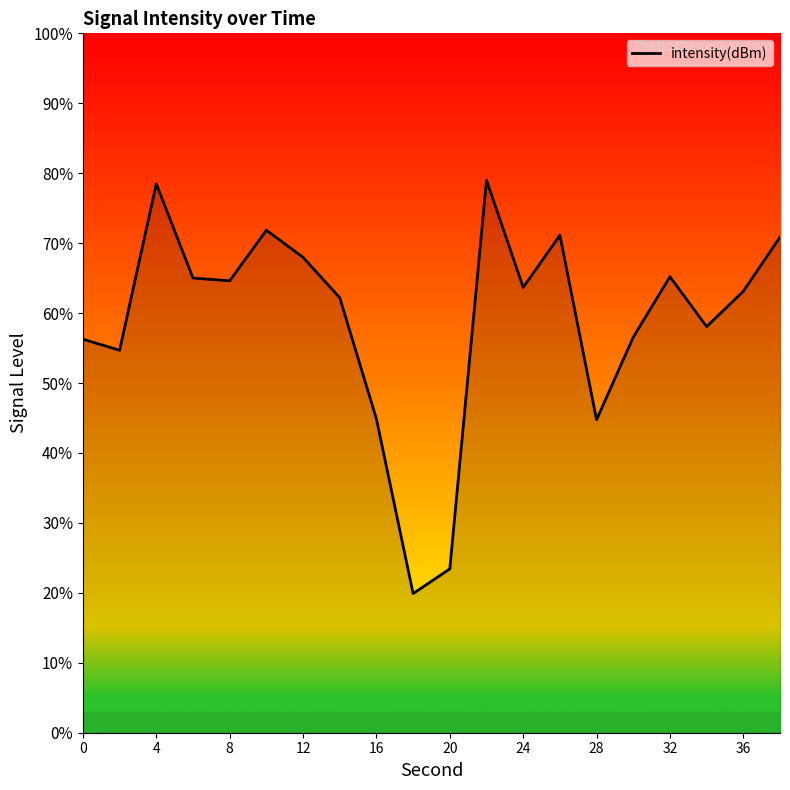

What is the average value?

59.1